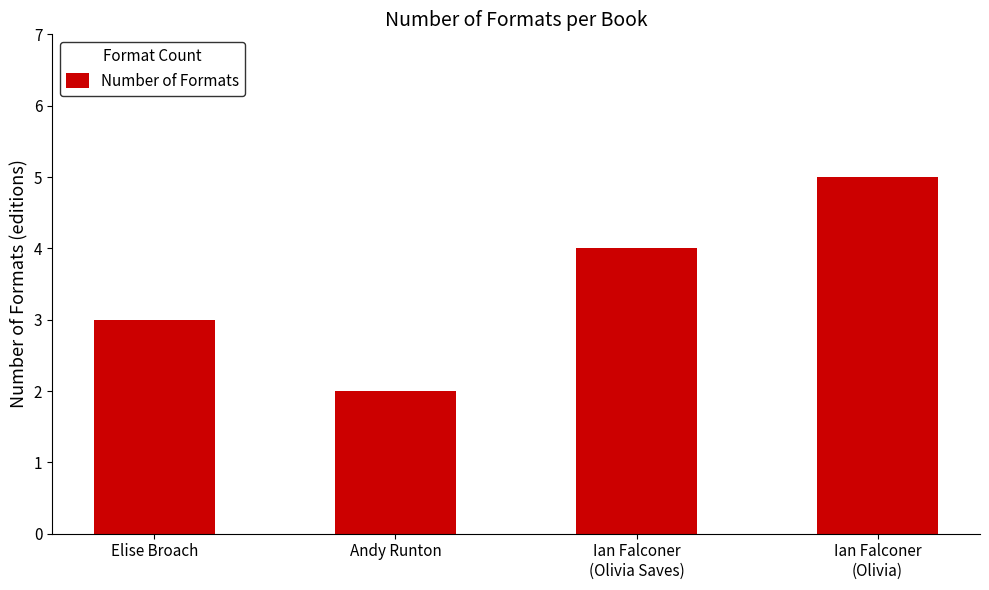

Reading right to left, transcribe all the data shown in this chart.

5	4	2	3